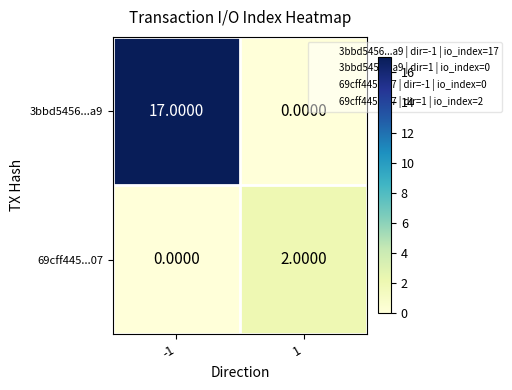

List the labels in order of 3bbd5456...a9 value, smallest first.

1, -1